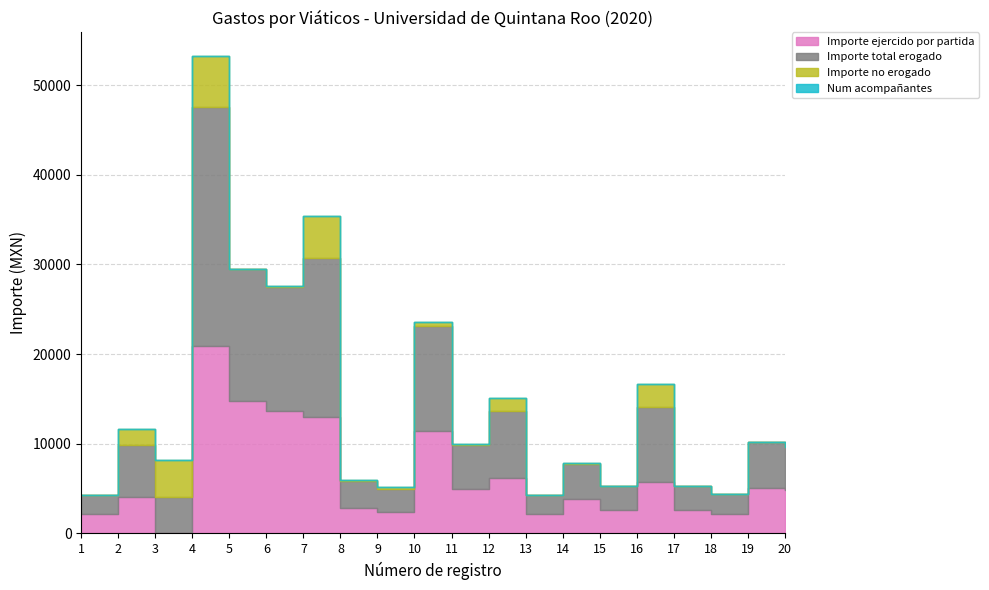

At which label does Importe no erogado first exceed 150?

2